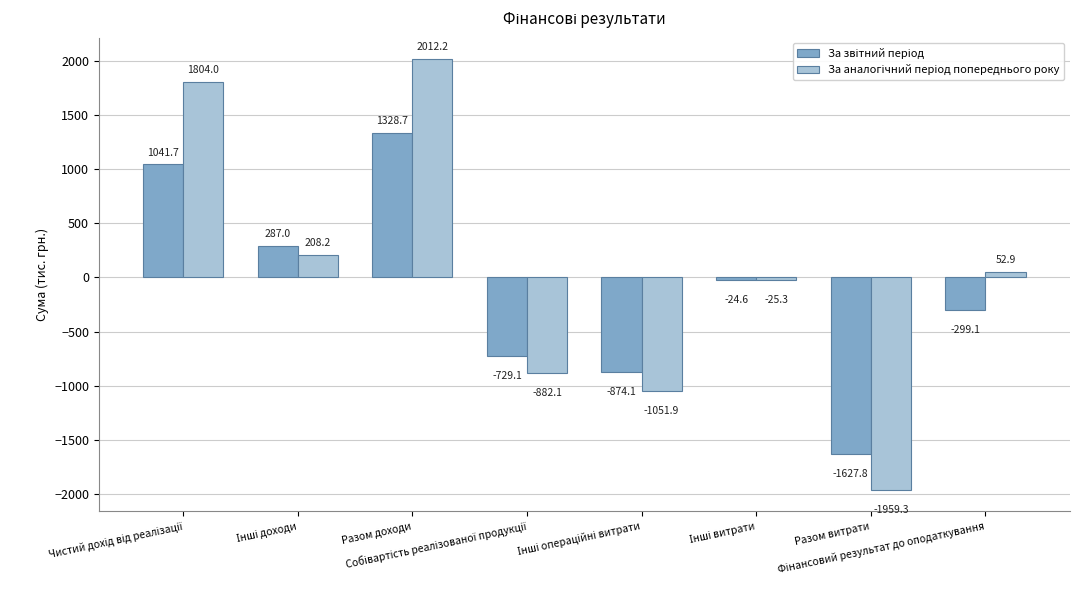

How many data points does each series have?

8